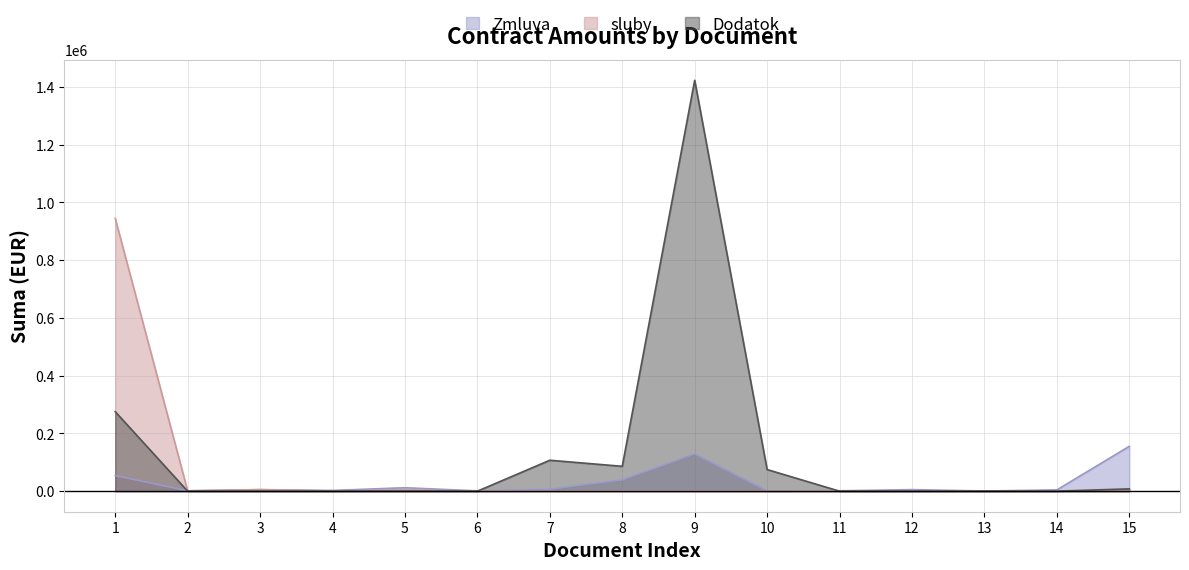

True or false: sluby and Dodatok cross at least once.

False